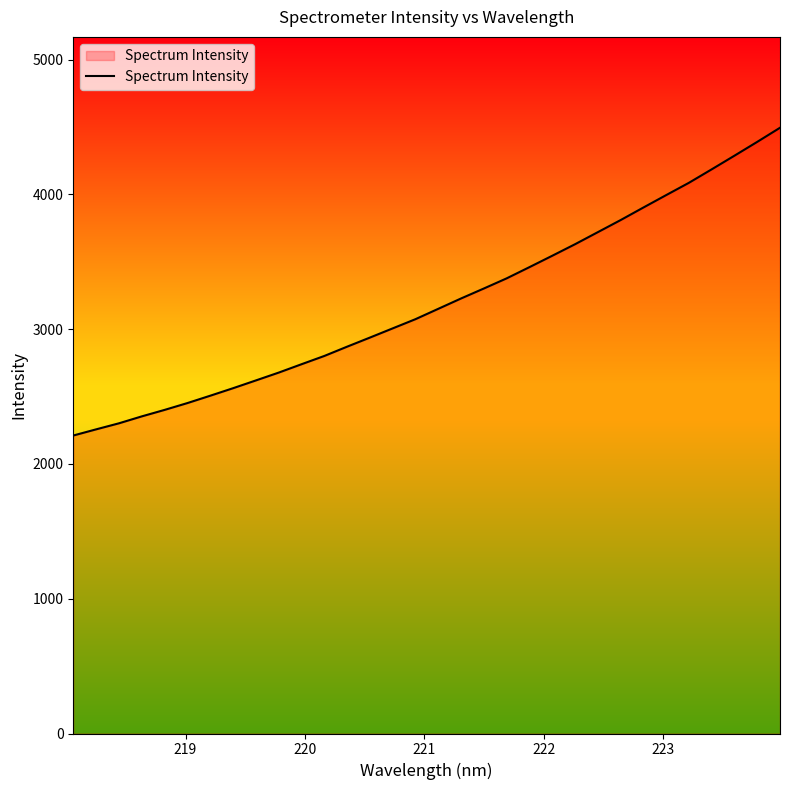

How many distinct data groups are displayed?

1